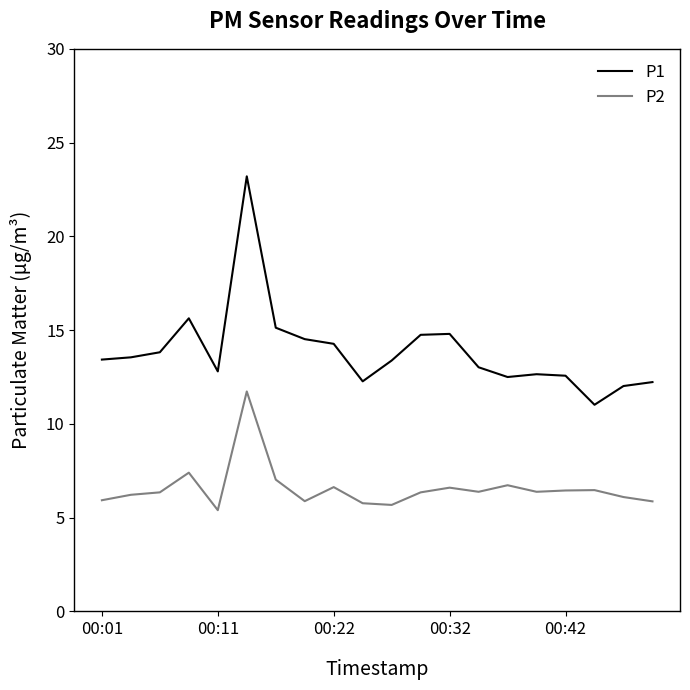

What is the difference between the maximum and minimum values in the P2 series?

6.3